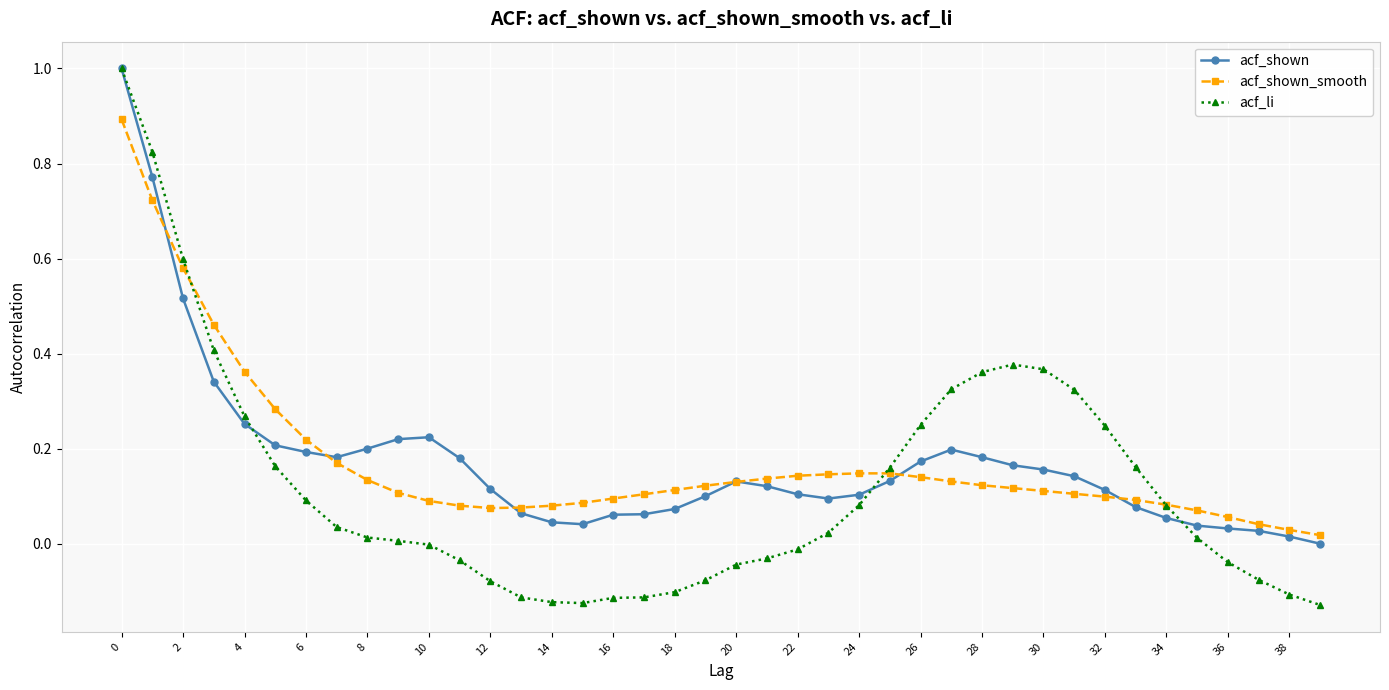

Which series has the widest spread of values?

acf_li